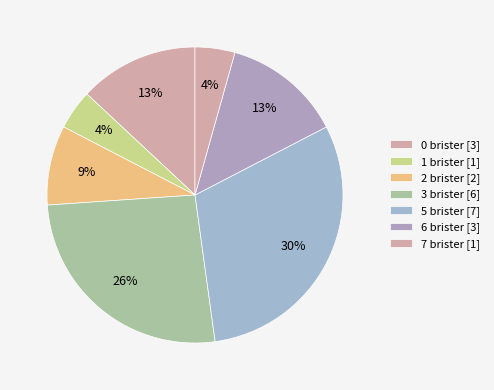

How many segments does this pie chart have?

7